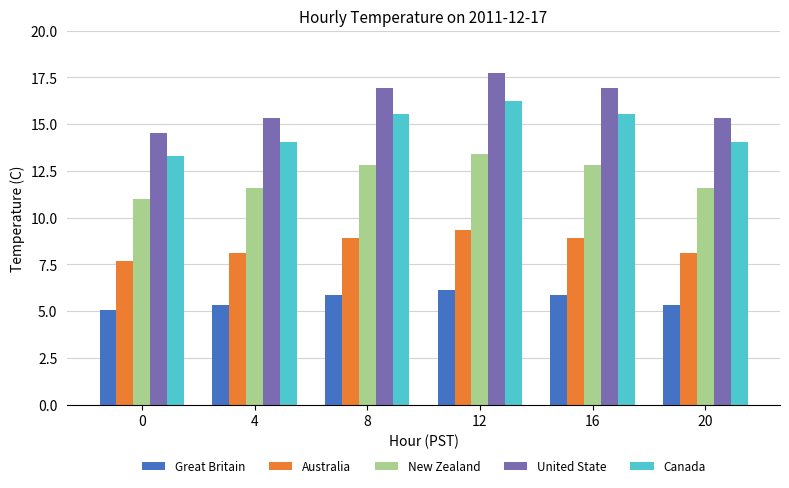

At 16, list the series in order from smallest to largest.

Great Britain, Australia, New Zealand, Canada, United State